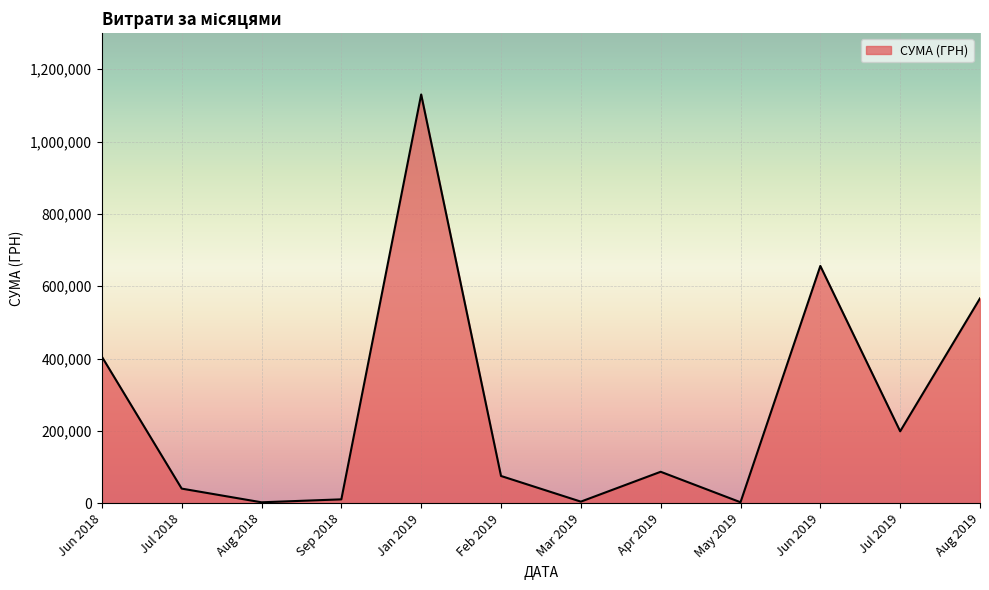

What is the sum of all values?

3178587.2